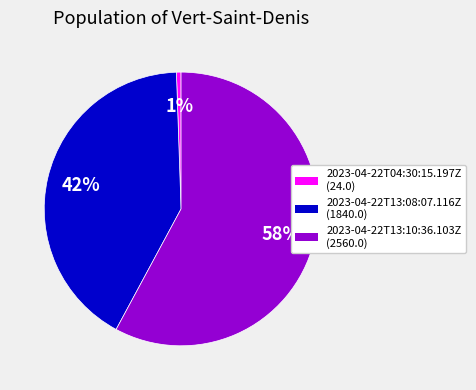

Does 2023-04-22T13:10:36.103Z account for over 50% of the chart?

Yes